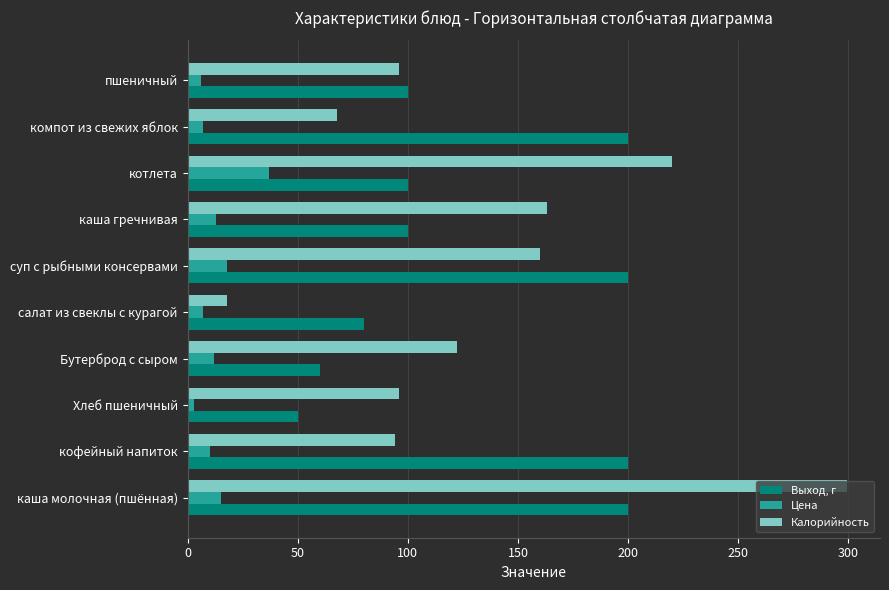

What is the sum of all Калорийность values?

1336.6